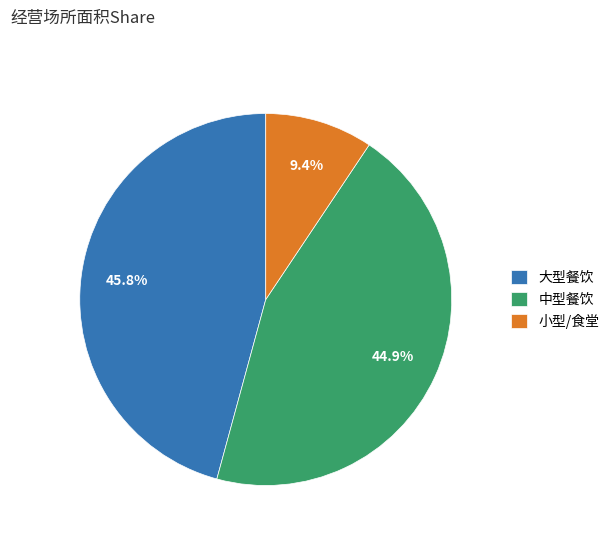

What is the smallest slice in the pie chart?

小型/食堂